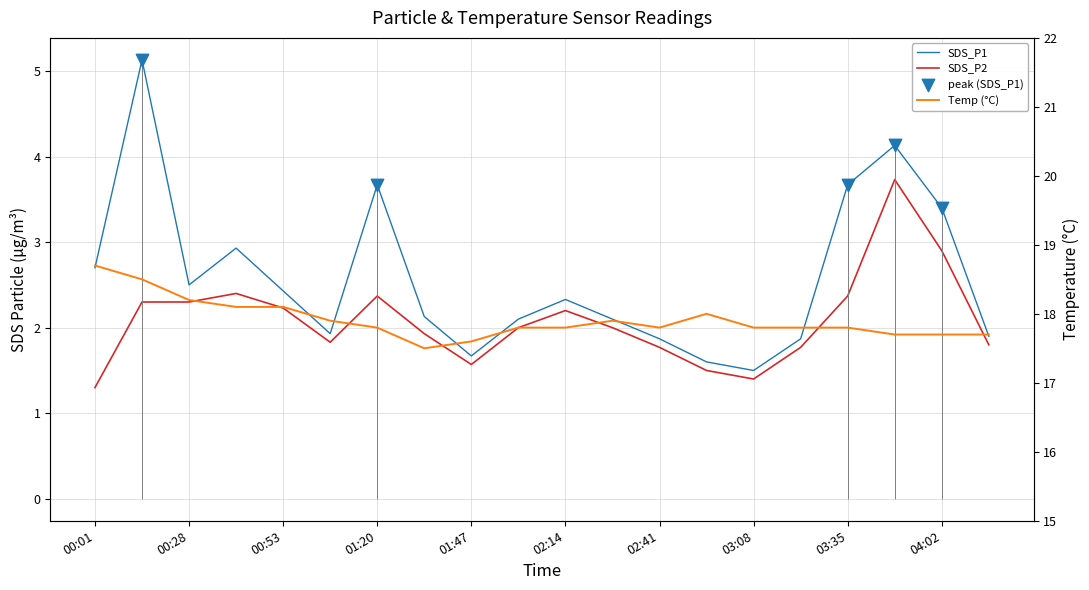

Which series reaches the minimum Y coordinate?

SDS_P2